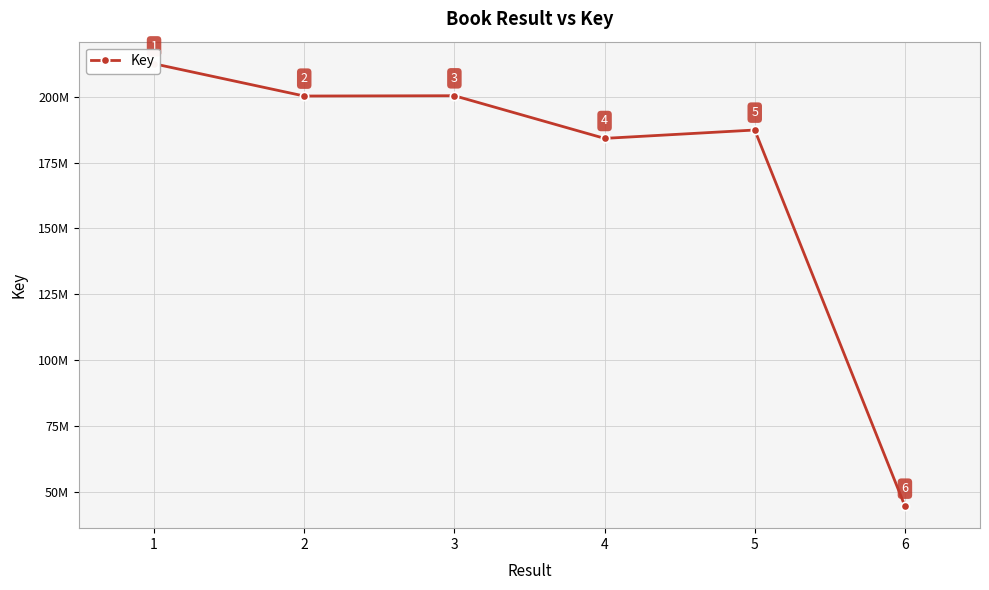

List the labels in order of value, largest first.

1, 3, 2, 5, 4, 6